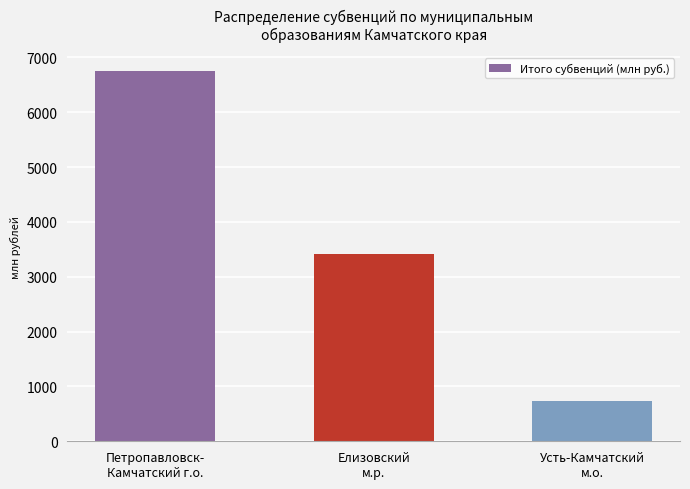

How many bars are there in total?

3